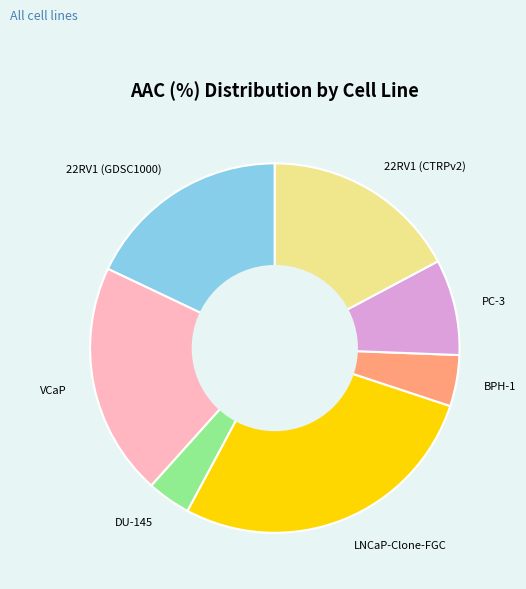

Is the sum of PC-3 and DU-145 greater than half?

No